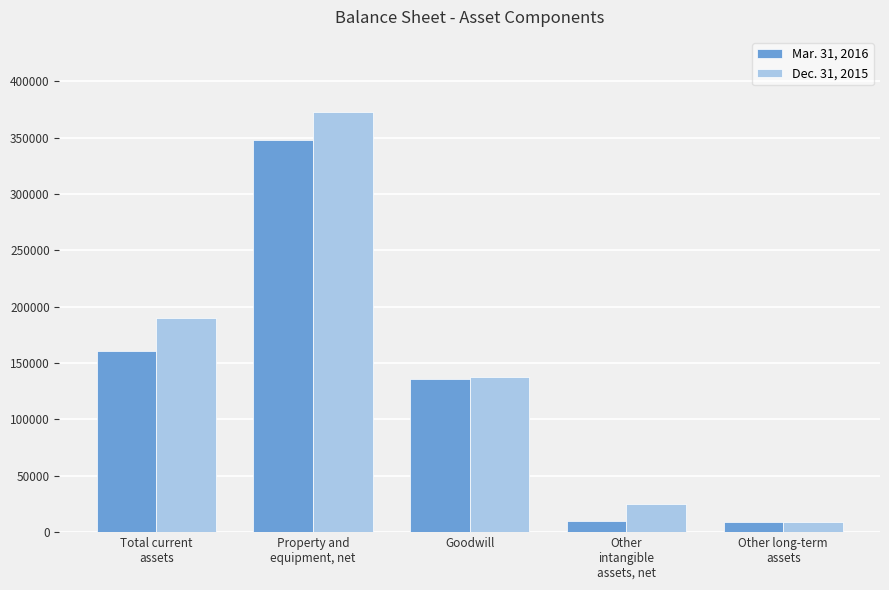

Which series has the largest range (max minus min)?

Dec. 31, 2015